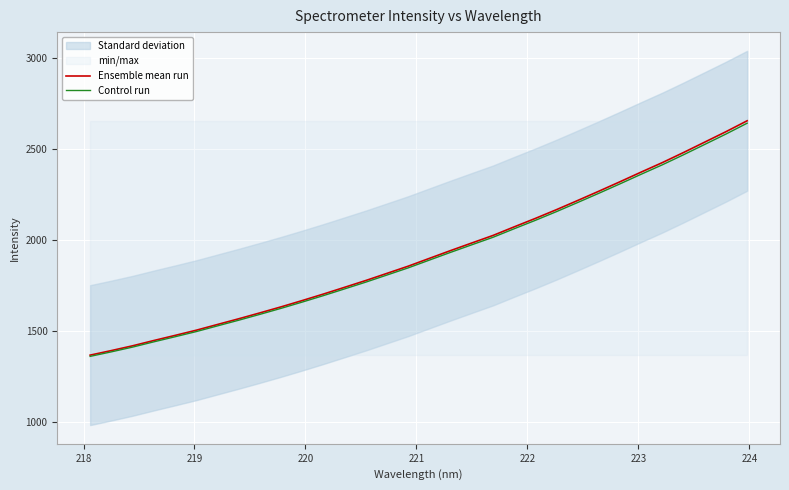

True or false: Ensemble mean run and Control run cross at least once.

False